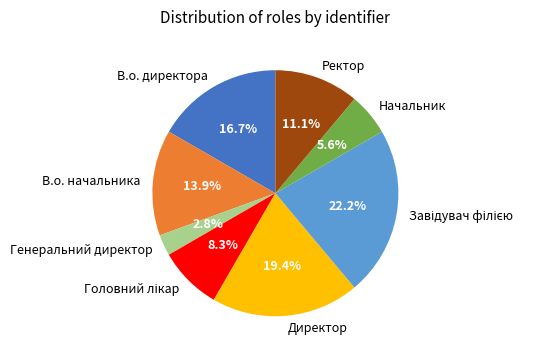

To the nearest percent, what portion does В.о. директора represent?

17%